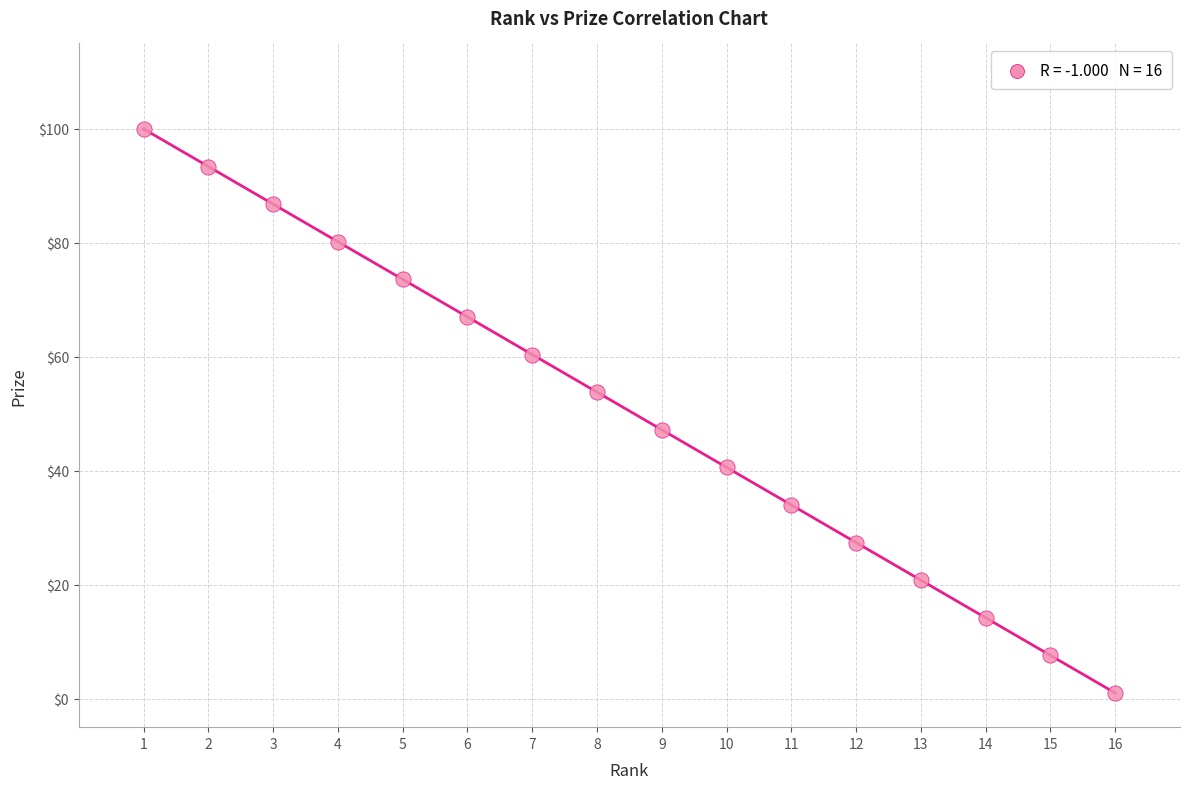

What is the range of Y values (max minus min)?

99.0